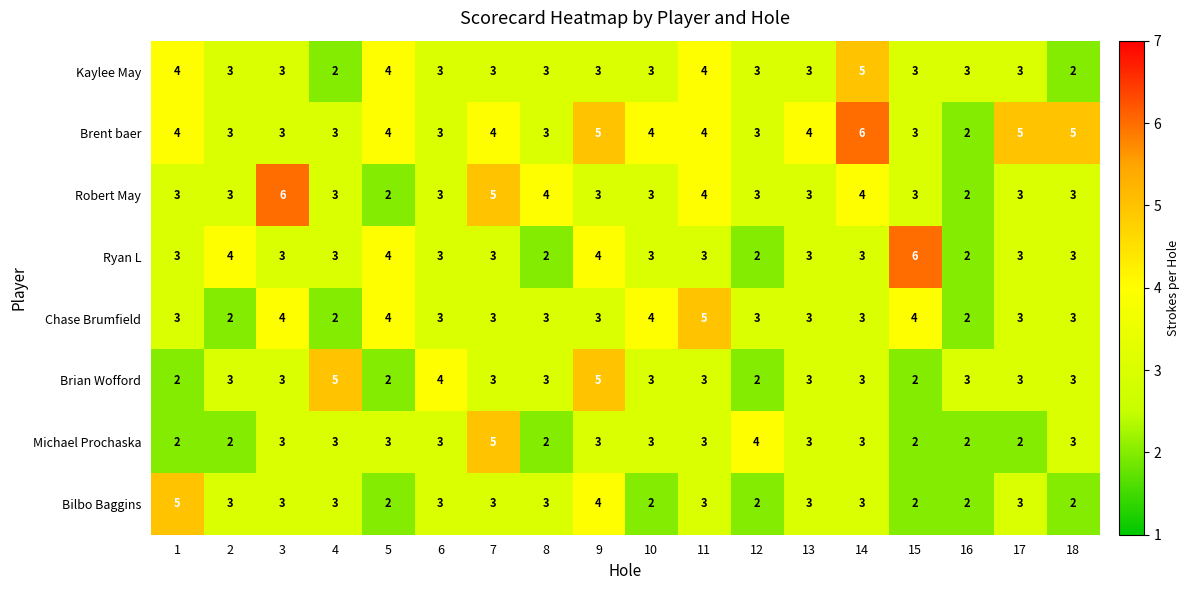

The value of Robert May at 13 is 5. True or false?

False